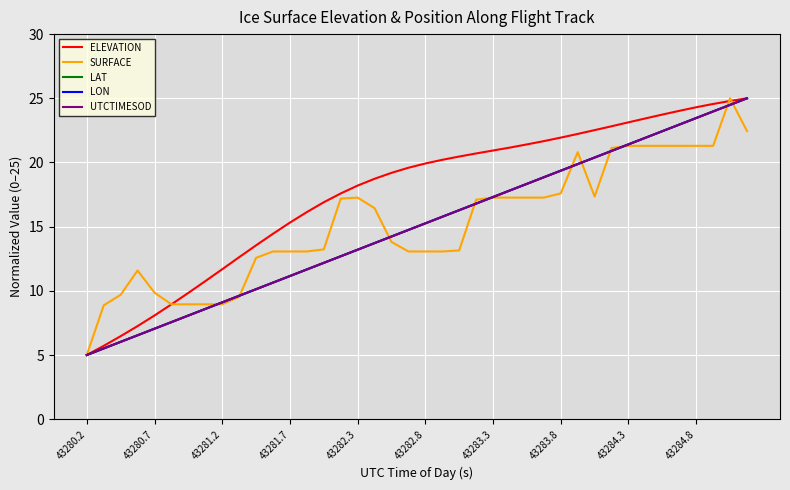

How many values in the LON series exceed 15?

20